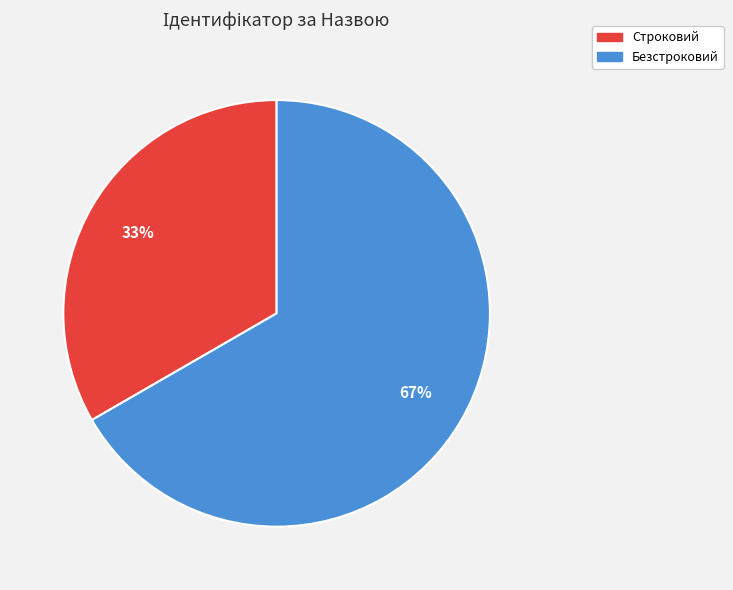

To the nearest percent, what percentage of the pie is Безстроковий?

67%